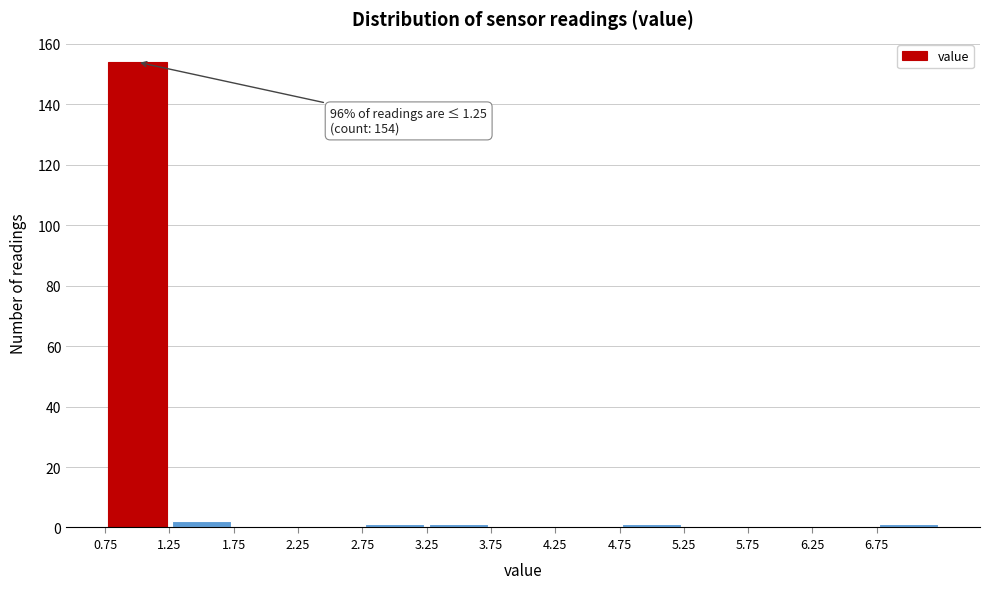

Which range on the x-axis has the tallest bar?

0.75 to 1.25